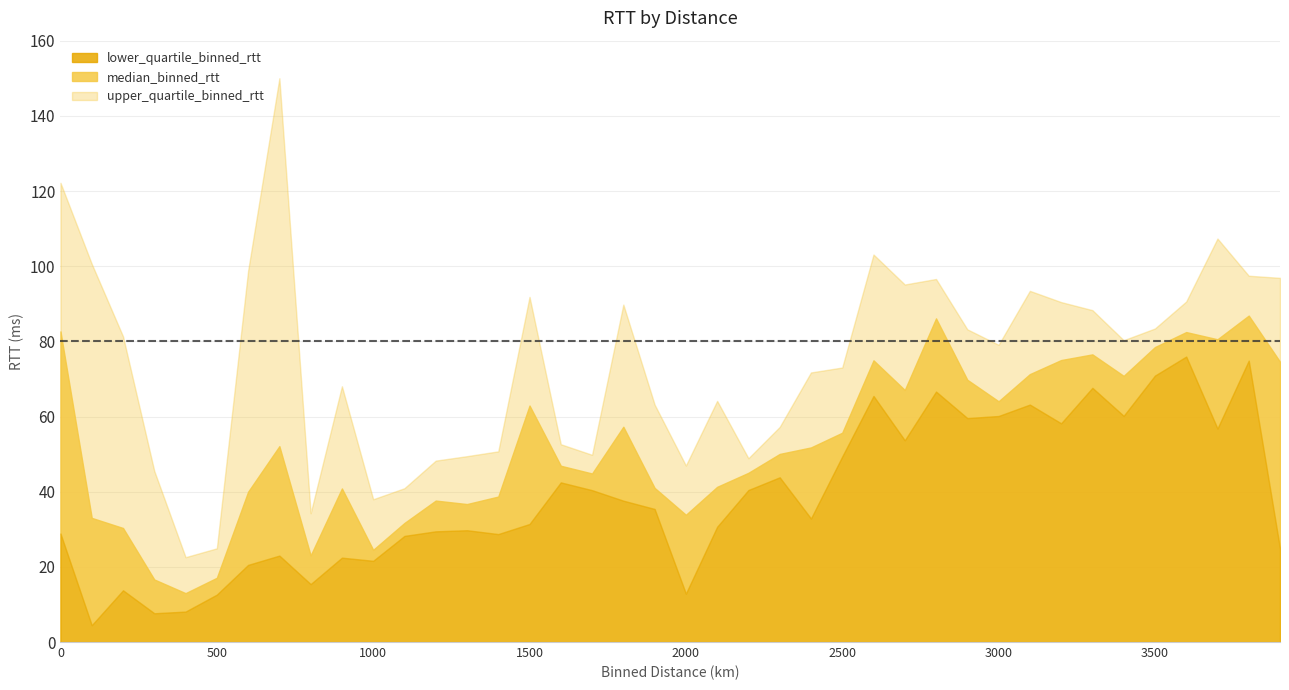

The value of upper_quartile_binned_rtt at 3300 is 88.3. True or false?

True